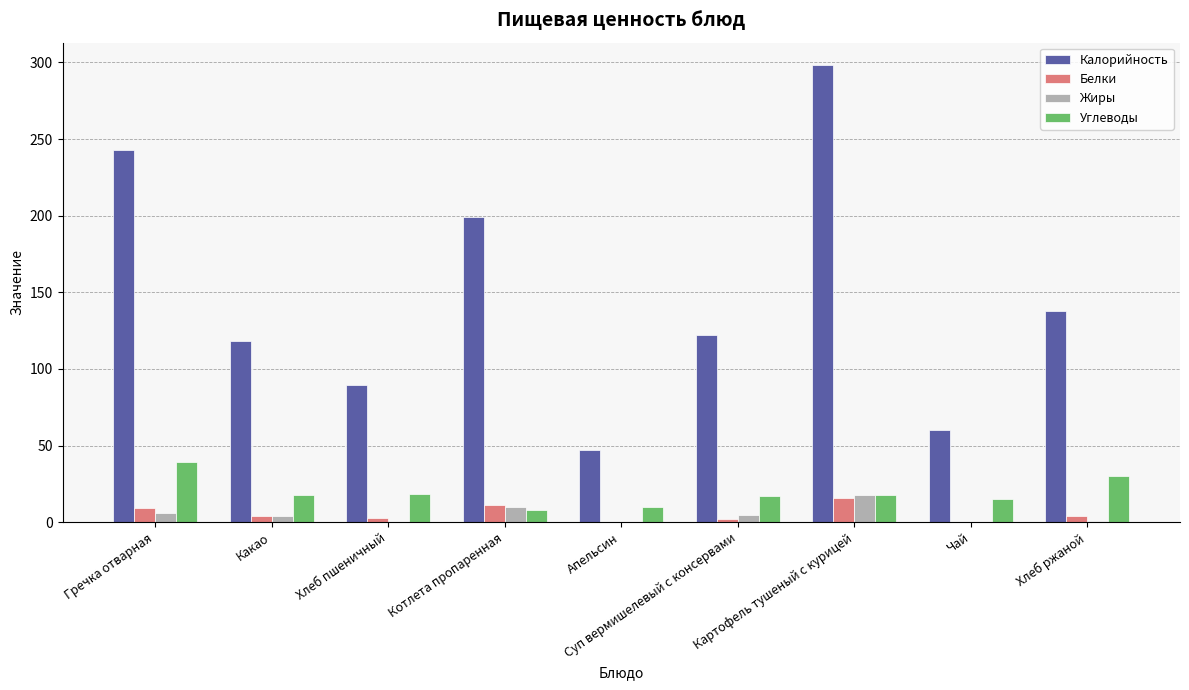

What is the average value of the Калорийность series?

146.1